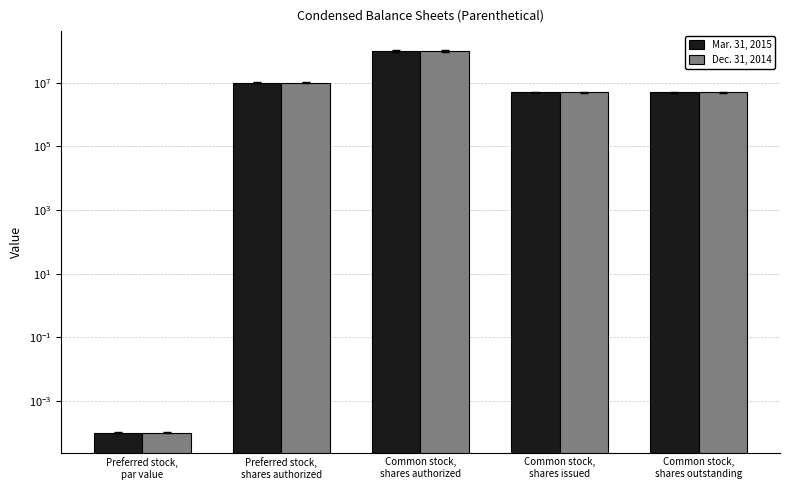

At which category is the sum across all series the highest?

Common stock,
shares authorized